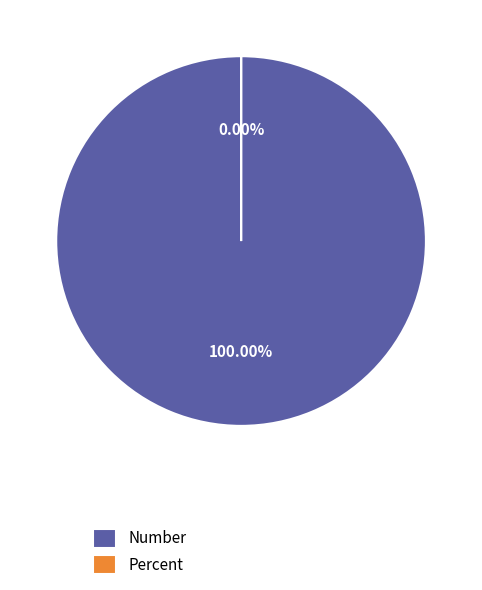

Combined, do Number and Percent account for over 50%?

Yes